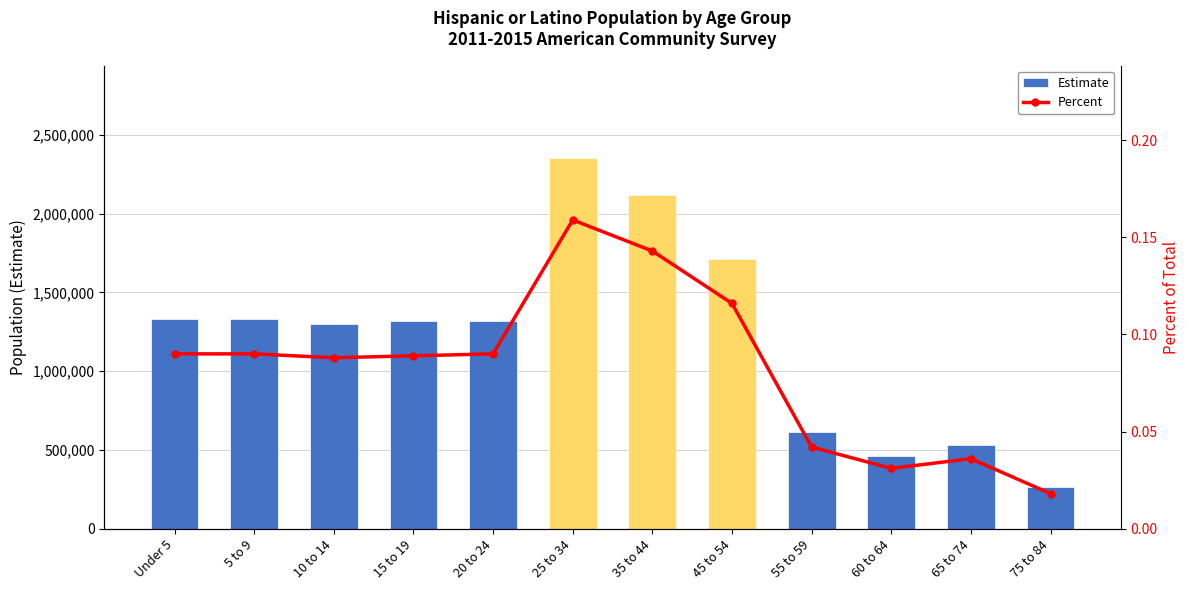

At which label is Percent closest to 0?

75 to 84